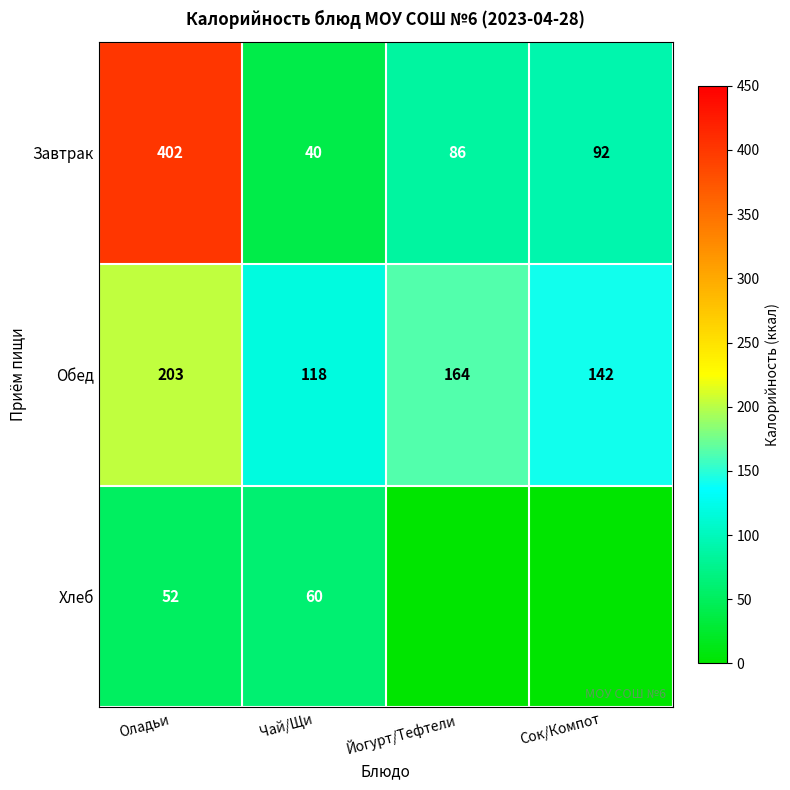

Is the value of Завтрак at Йогурт/Тефтели greater than the value of Обед at Йогурт/Тефтели?

No